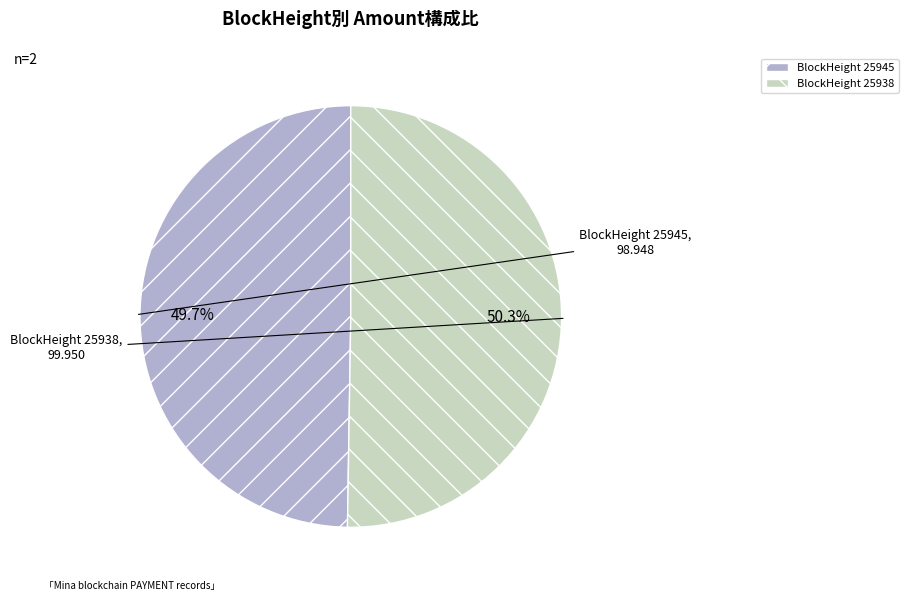

To the nearest percent, what is the average slice percentage?

50%